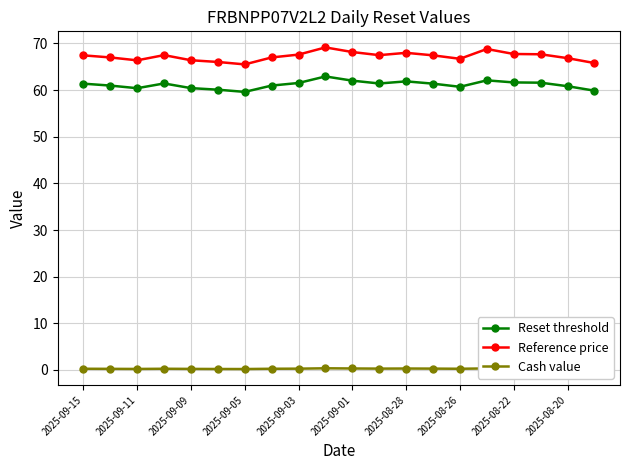

True or false: Cash value has more than 1 interior local peaks.

True